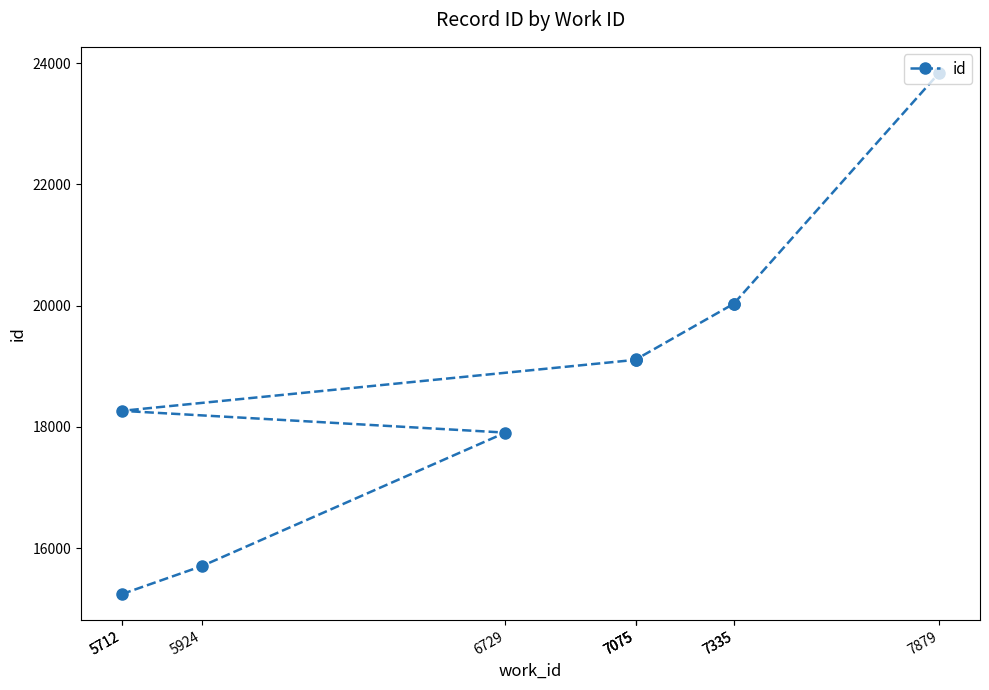

What is the greatest value displayed?

23838